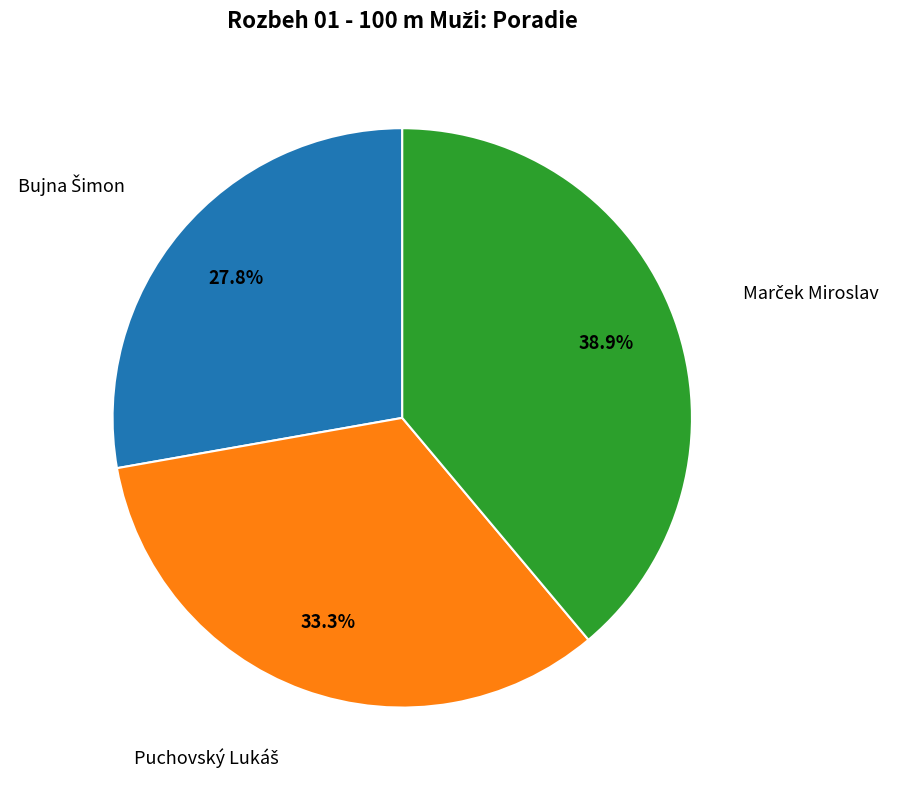

Is there a majority slice in this chart?

No